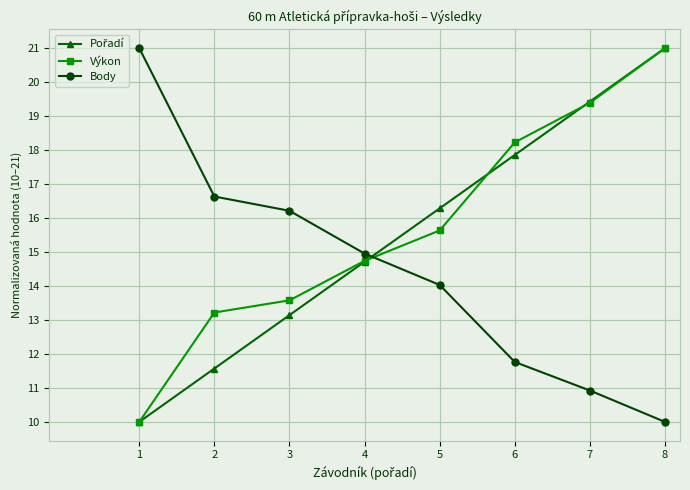

What is the minimum value shown in the chart?

10.0